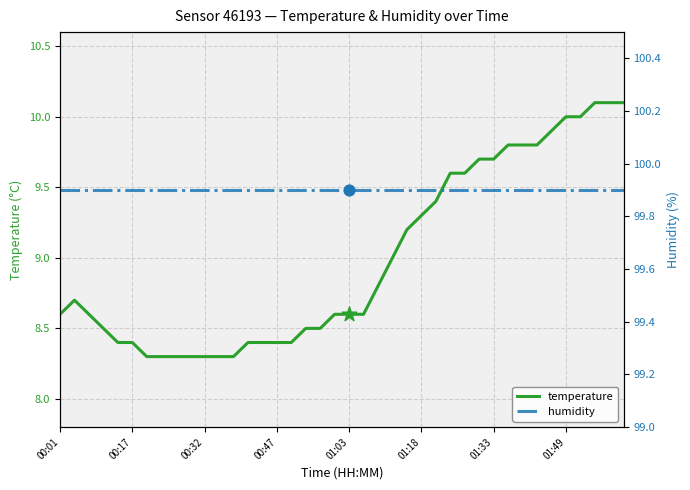

Which series has the largest Y range (max minus min)?

temperature